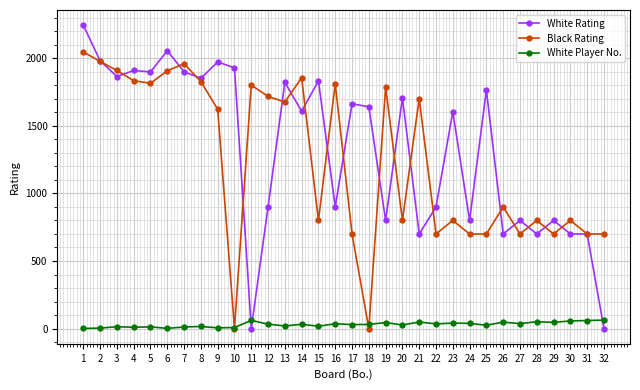

How many intersections are there between White Player No. and White Rating?

3